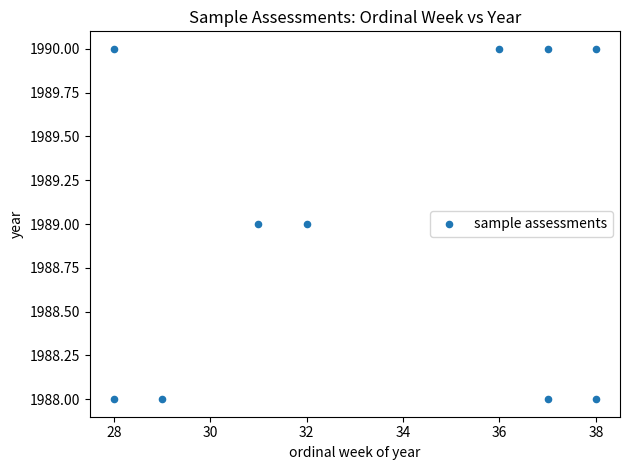

What is the average X value?

33